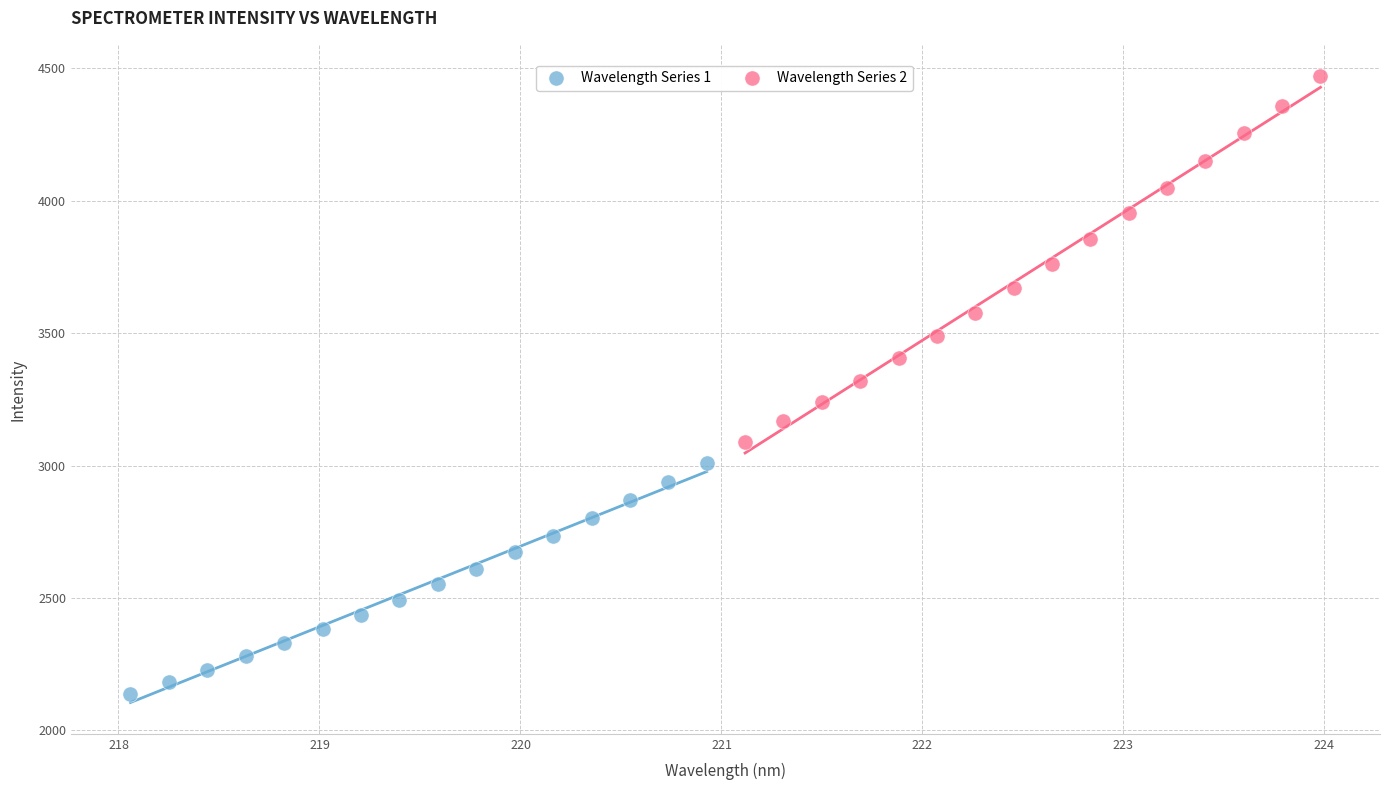

Which series reaches the maximum Y coordinate?

Wavelength Series 2